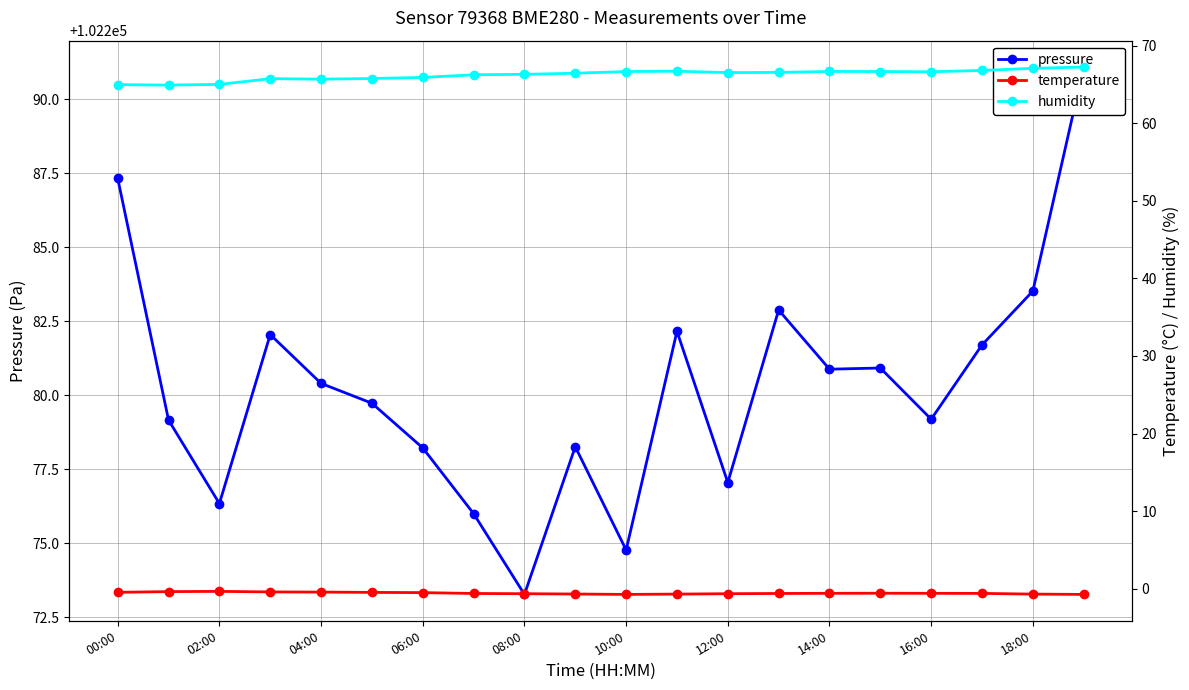

How many series are shown in this chart?

3